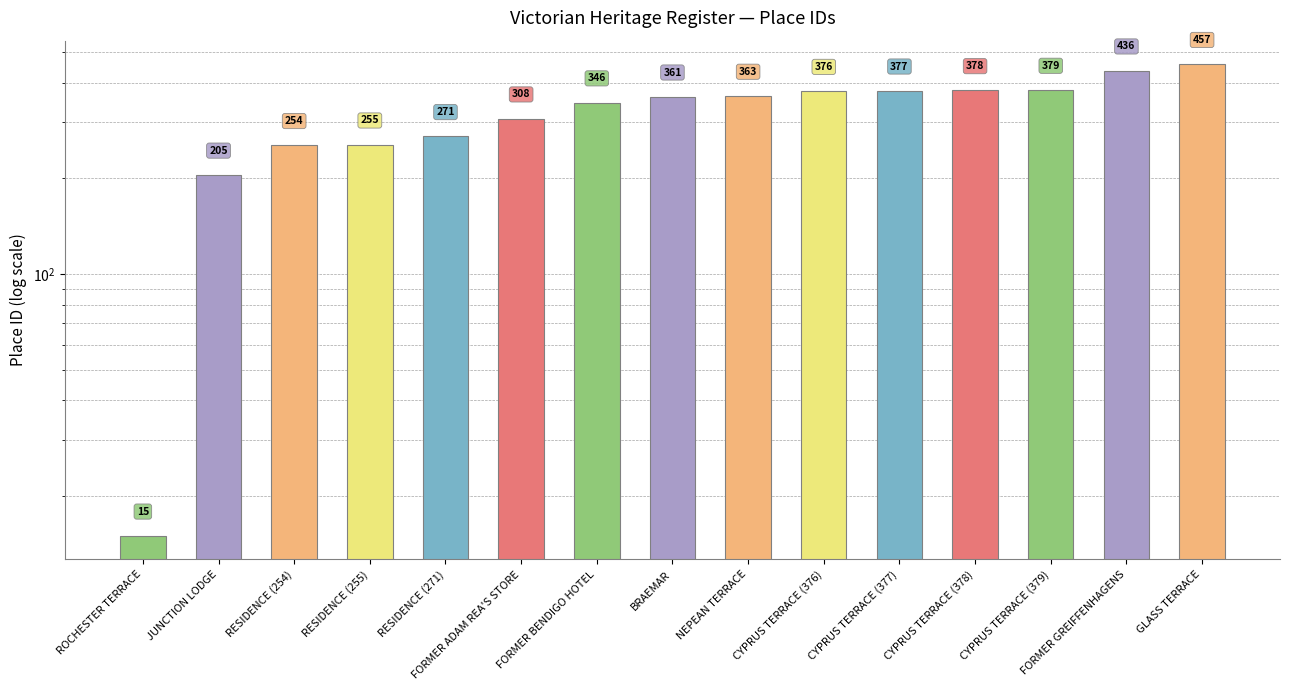

What is the difference between the maximum and minimum values?

442